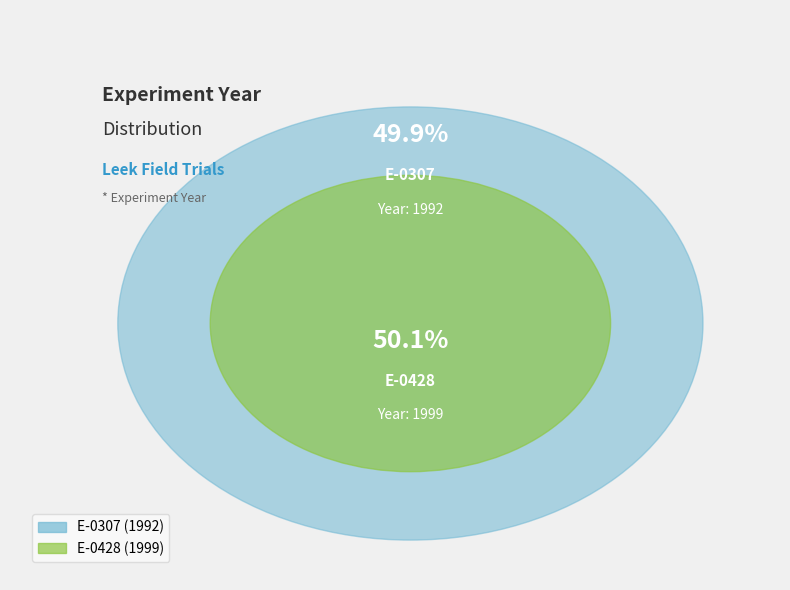

Is E-0428 the majority of the pie?

Yes